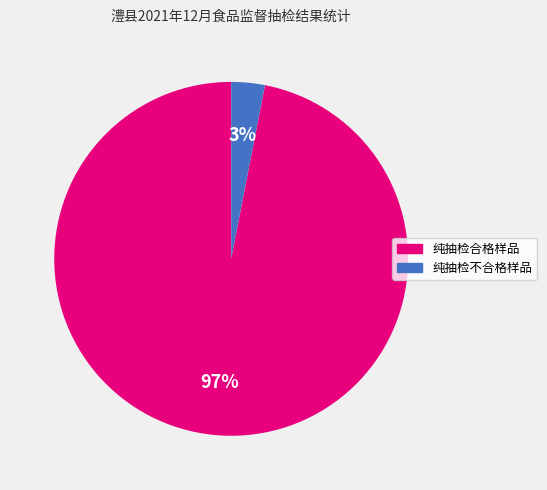

To the nearest percent, what portion does 纯抽检不合格样品 represent?

3%